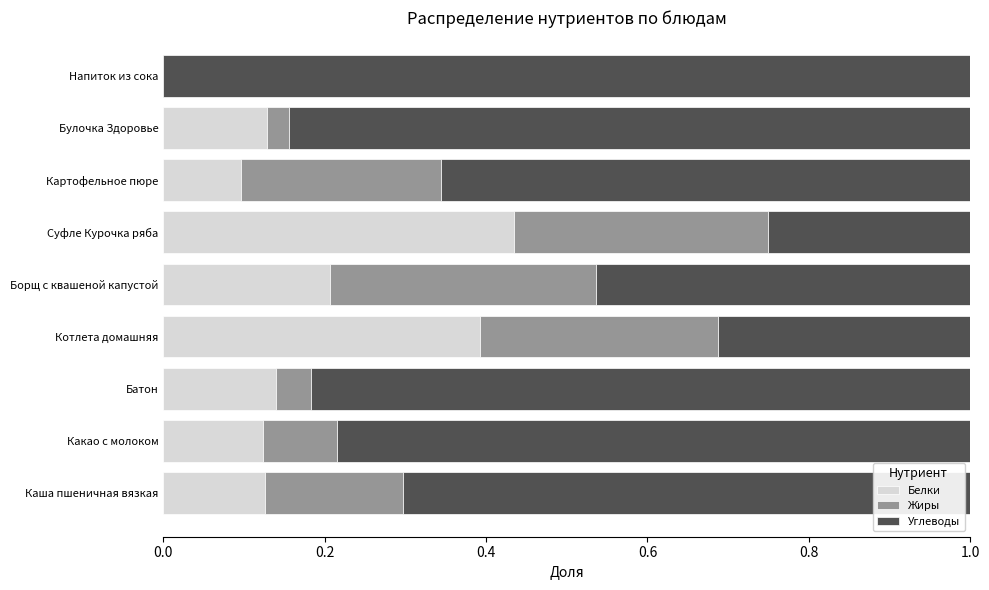

What are all the series names shown in the legend?

Белки, Жиры, Углеводы